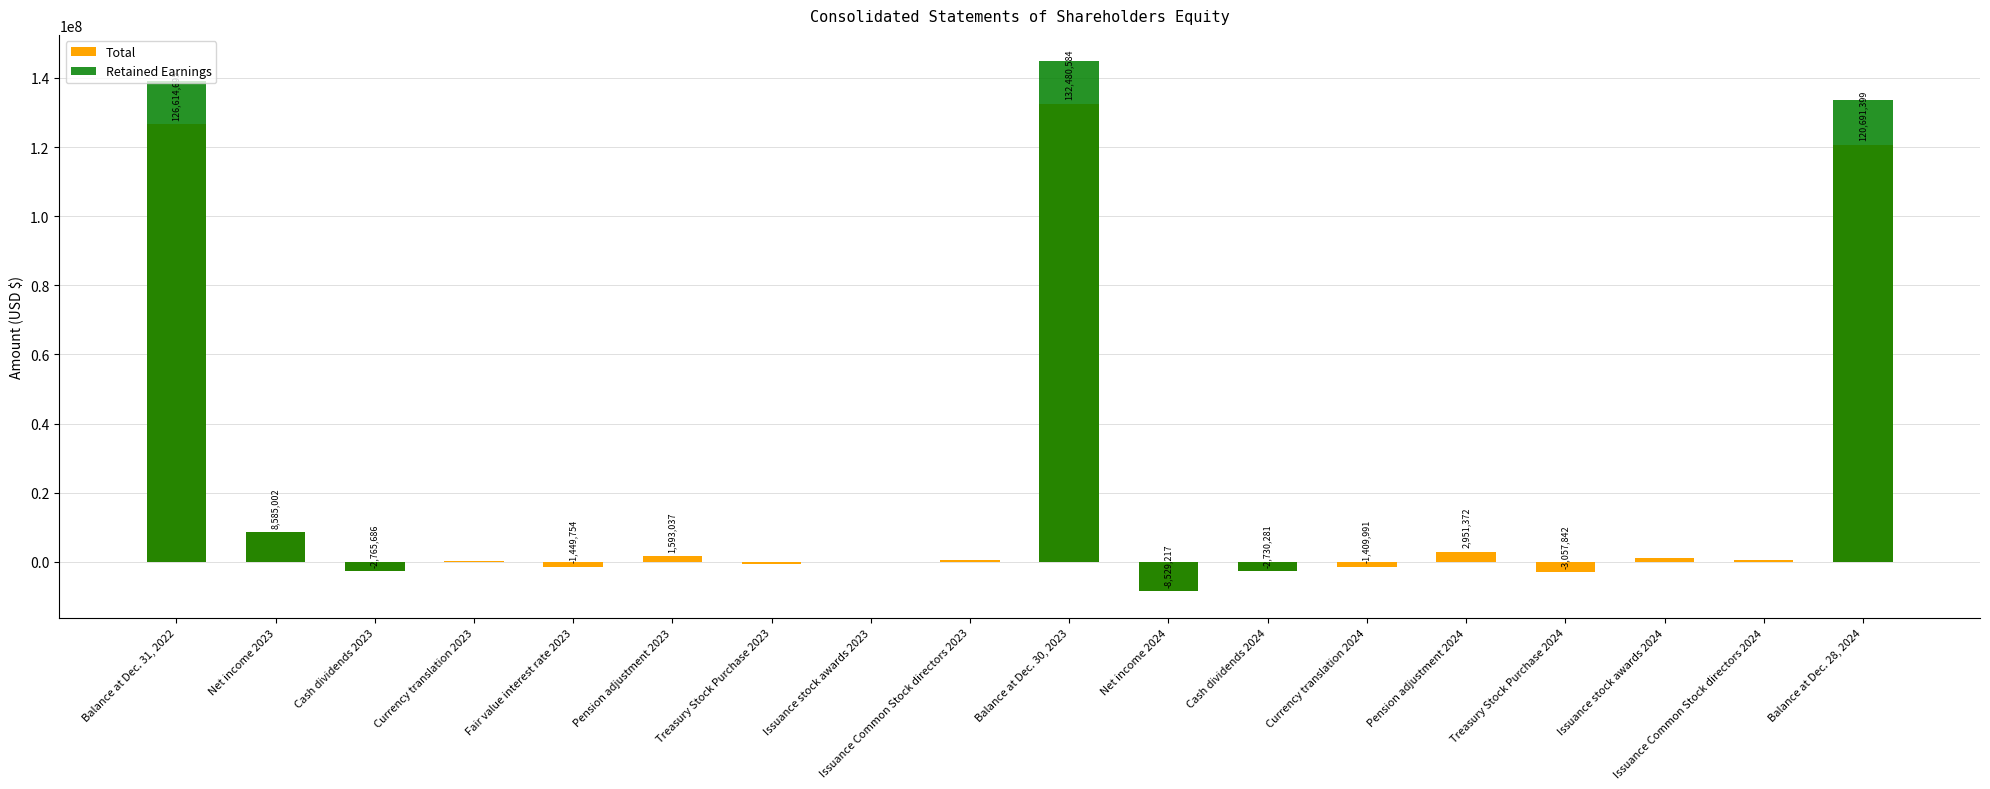

List the series in order of their peak value, lowest first.

Total, Retained Earnings